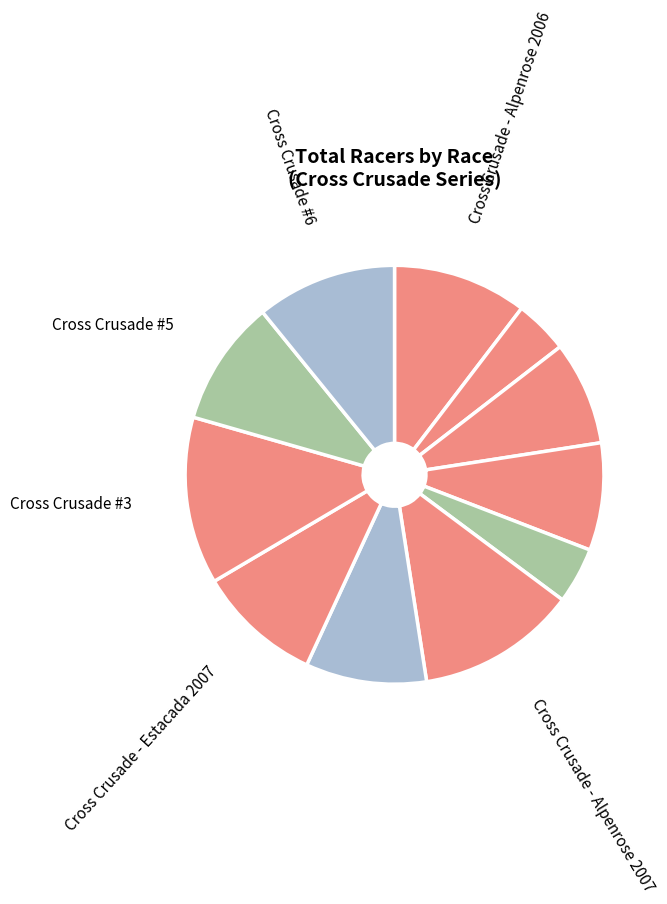

How many slices are in this pie chart?

11